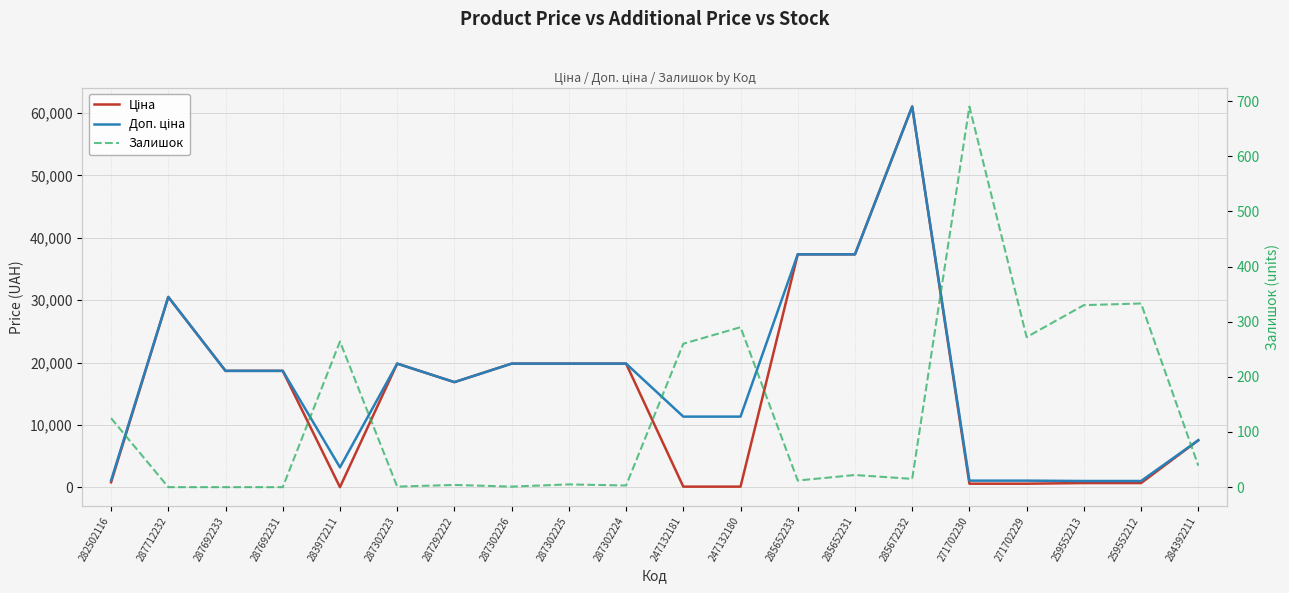

What is the label of the 10th point from the right?

247132181